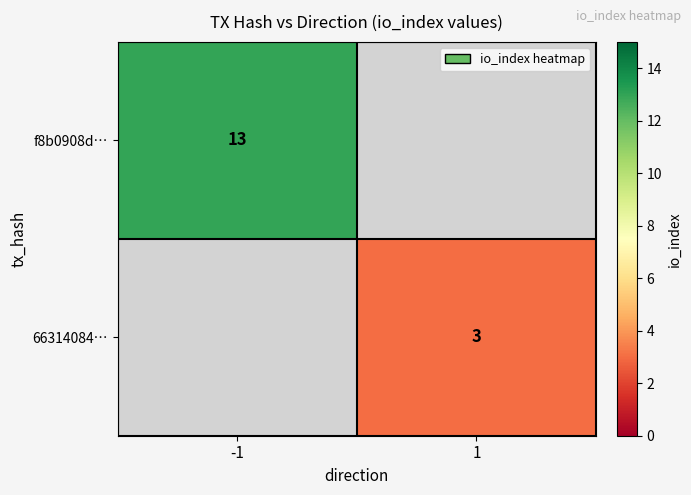

At how many categories does at least one series exceed 4?

1